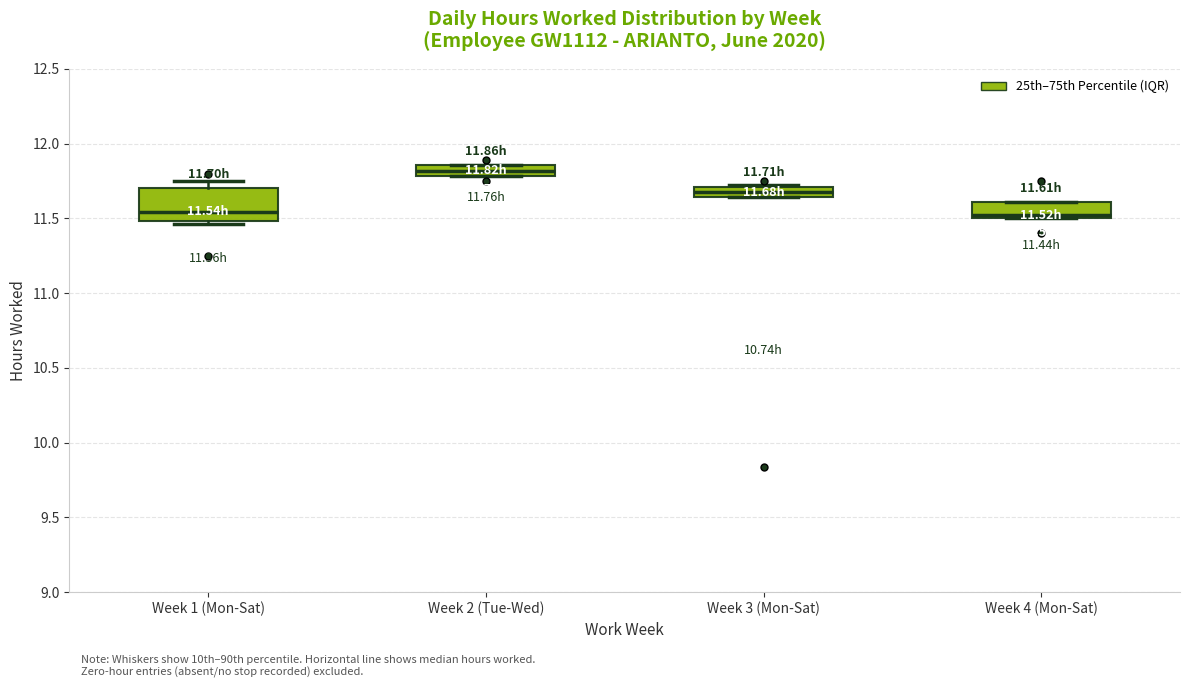

Which box has the highest median line?

Week 2 (Tue-Wed)